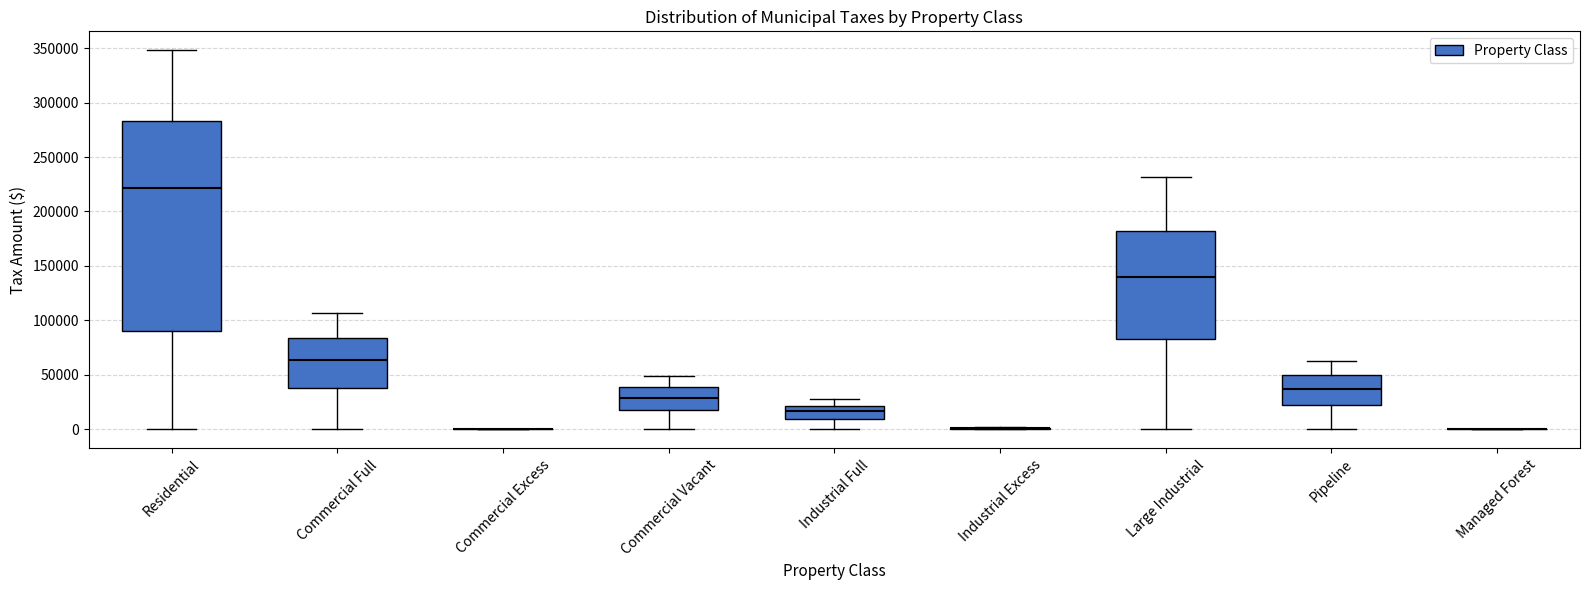

Reading left to right, read every box against the y-axis: the position of its median line, the range the box covers, and the ends of its whiskers. The values are not printed on the chart, so give them approximately, as read against the axis.

Residential: median 220000, box 90000 to 285000, whiskers 0 to 350000
Commercial Full: median 65000, box 40000 to 85000, whiskers 0 to 105000
Commercial Excess: box collapsed to a line at 0, whiskers 0 to 0
Commercial Vacant: median 30000, box 20000 to 40000, whiskers 0 to 50000
Industrial Full: median 15000, box 10000 to 20000, whiskers 0 to 30000
Industrial Excess: box collapsed to a line at 0, whiskers 0 to 0
Large Industrial: median 140000, box 85000 to 180000, whiskers 0 to 230000
Pipeline: median 40000, box 25000 to 50000, whiskers 0 to 65000
Managed Forest: box collapsed to a line at 0, whiskers 0 to 0